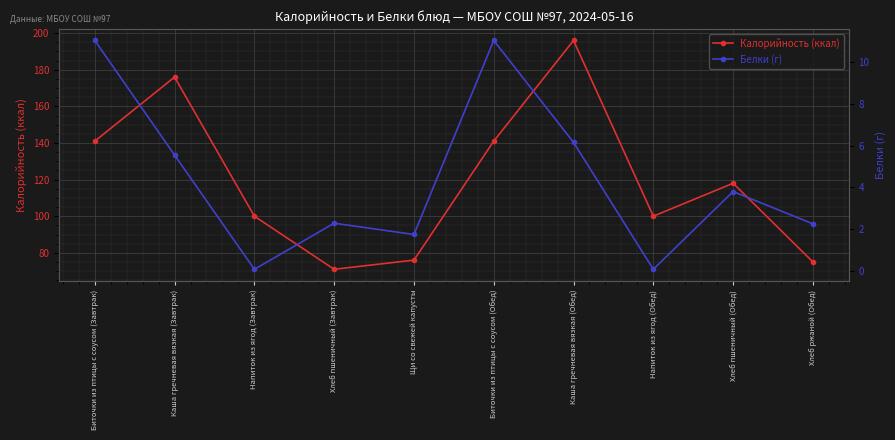

Reading left to right, extract all data points from this chart.

Калорийность (ккал): 141.0	176.0	100.0	71.0	76.0	141.0	196.0	100.0	118.0	75.0
Белки (г): 11.1	5.5	0.1	2.3	1.7	11.1	6.2	0.1	3.8	2.2